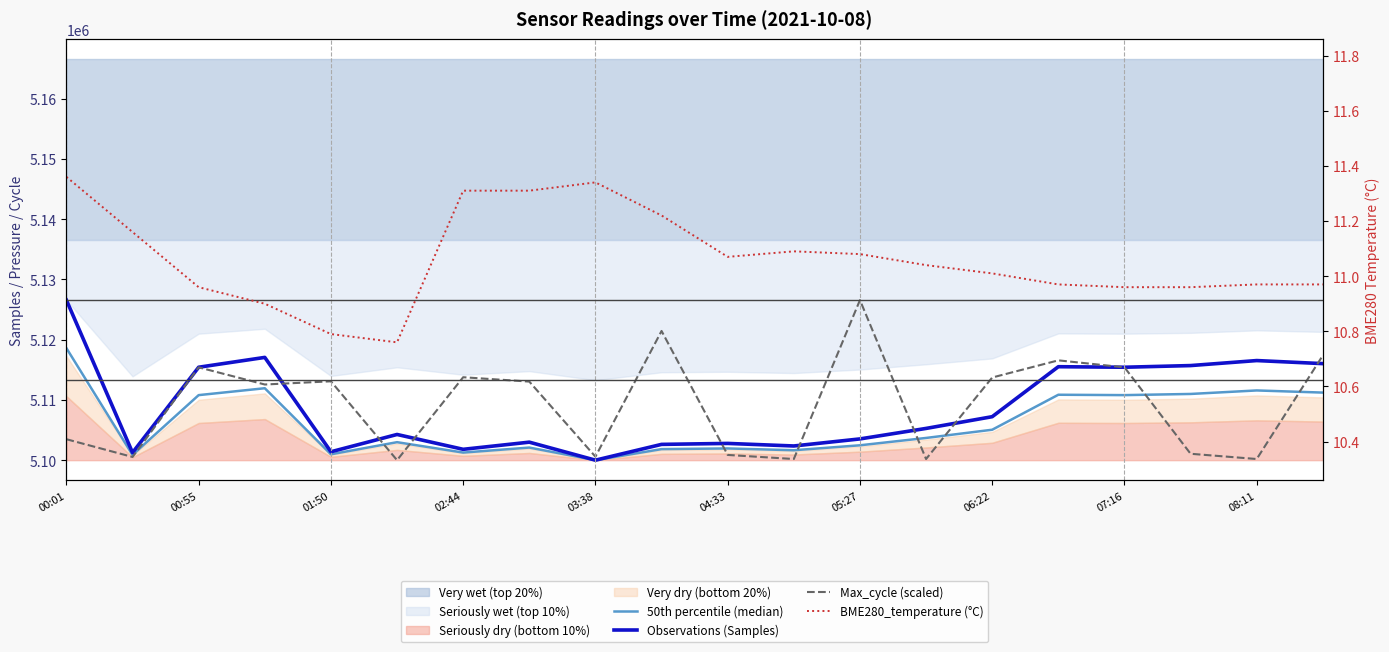

Between 05:27 and 07:16, which series saw the biggest shift?

Observations (Samples)